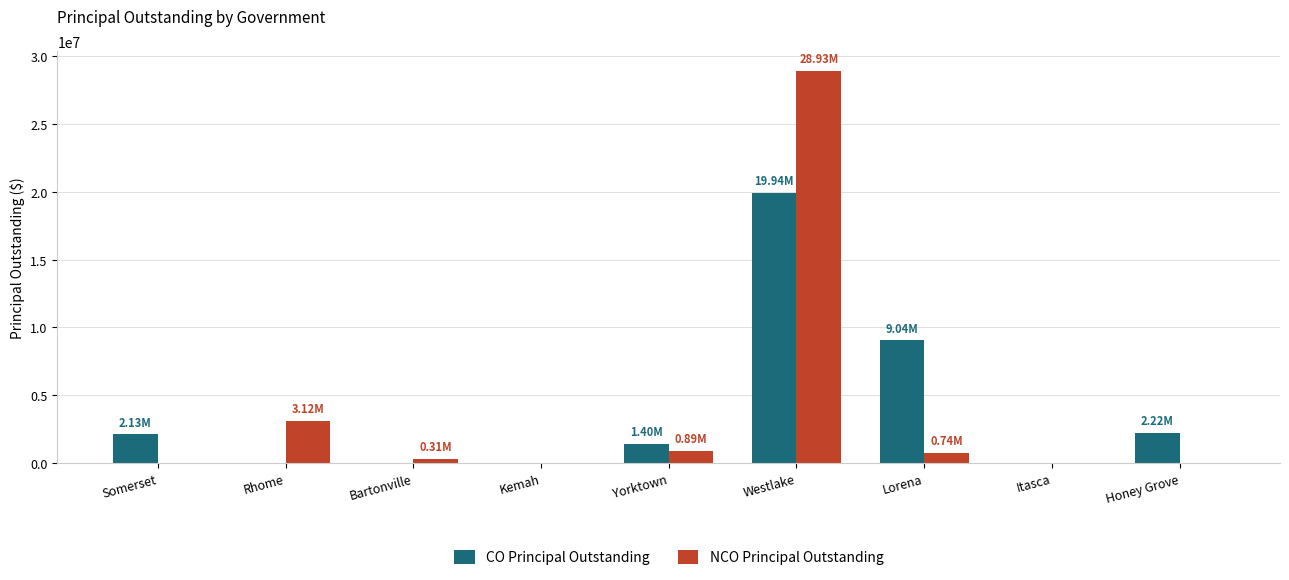

Between Lorena and Itasca, which series saw the biggest shift?

CO Principal Outstanding